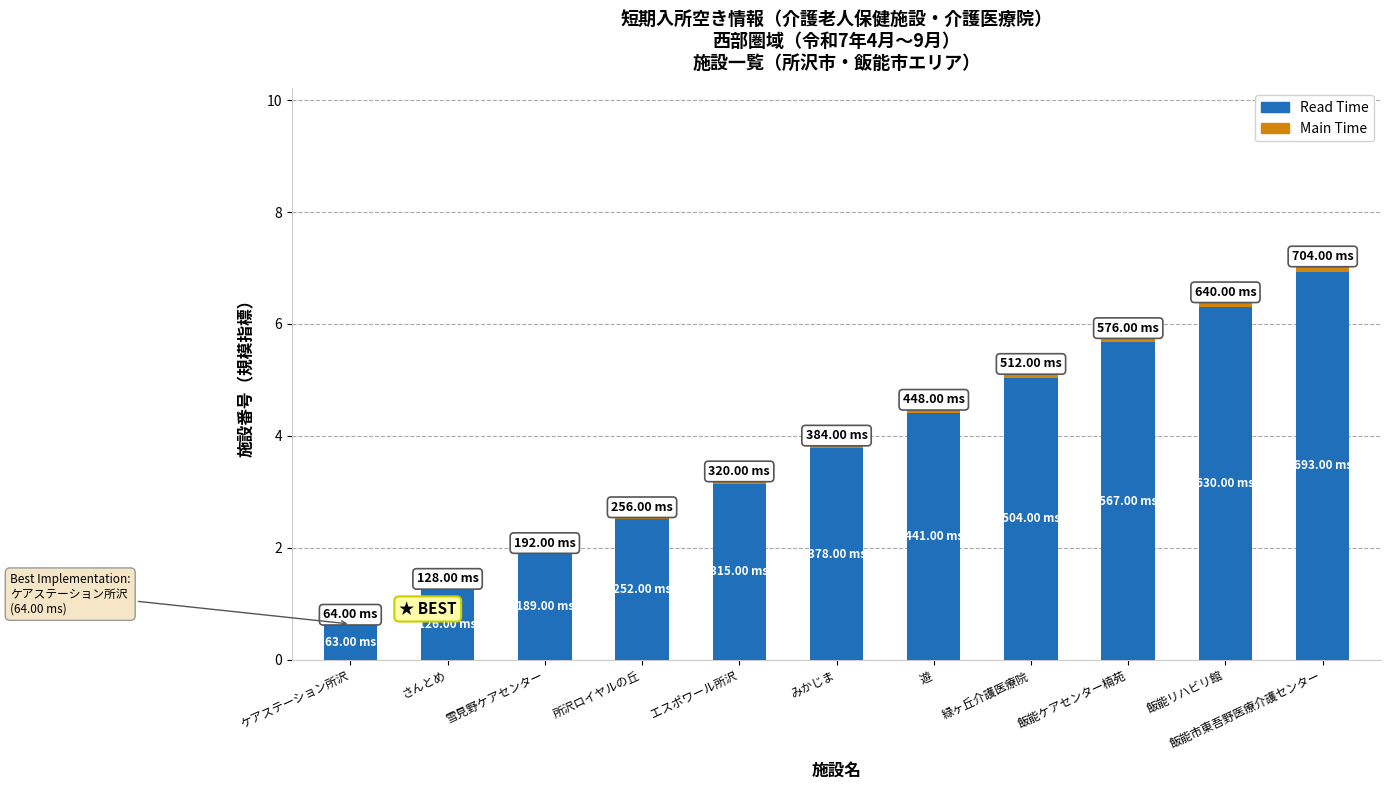

How many distinct data groups are displayed?

2